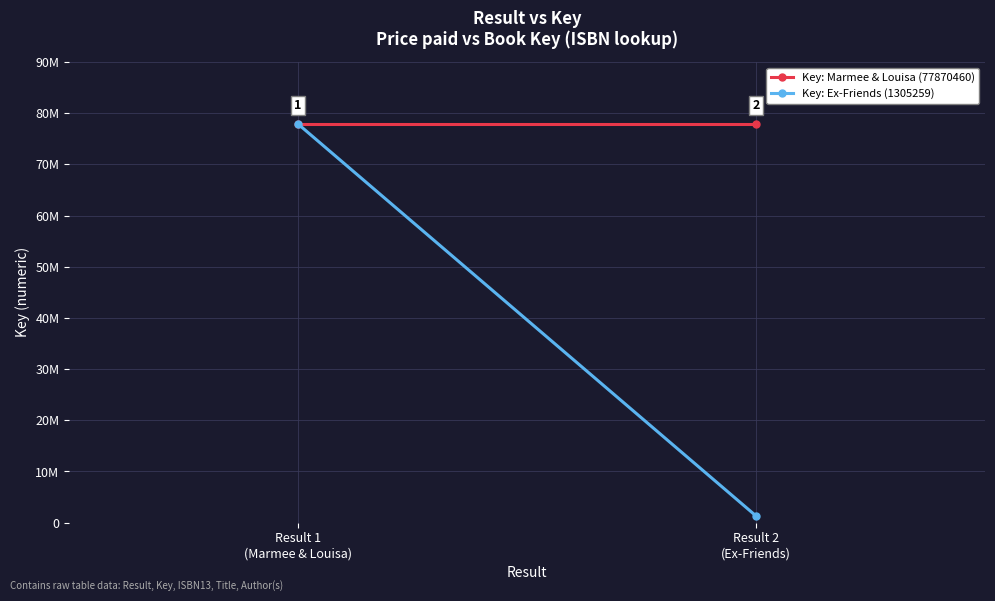

Where is Key: Marmee & Louisa (77870460) nearest to the value 77870460?

Result 1
(Marmee & Louisa)